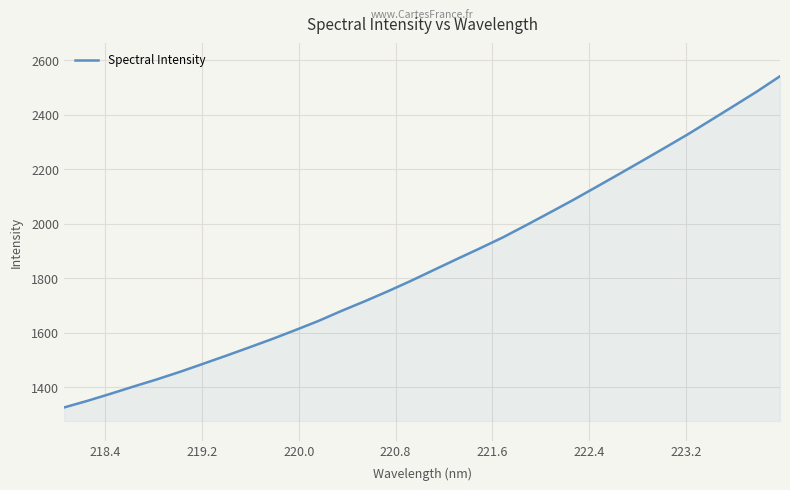

How many lines are shown in the chart?

1